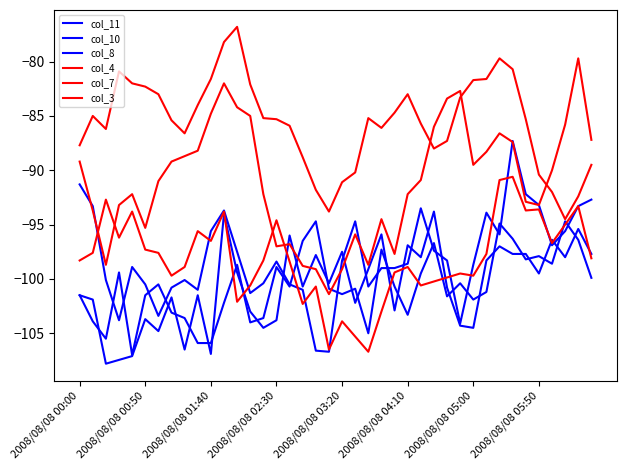

At which category is the sum across all series the highest?

2008/08/08 05:30